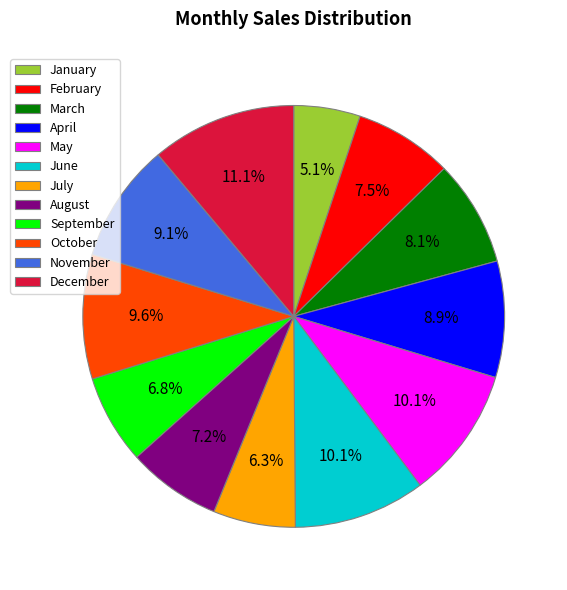

What is the largest slice in the pie chart?

December